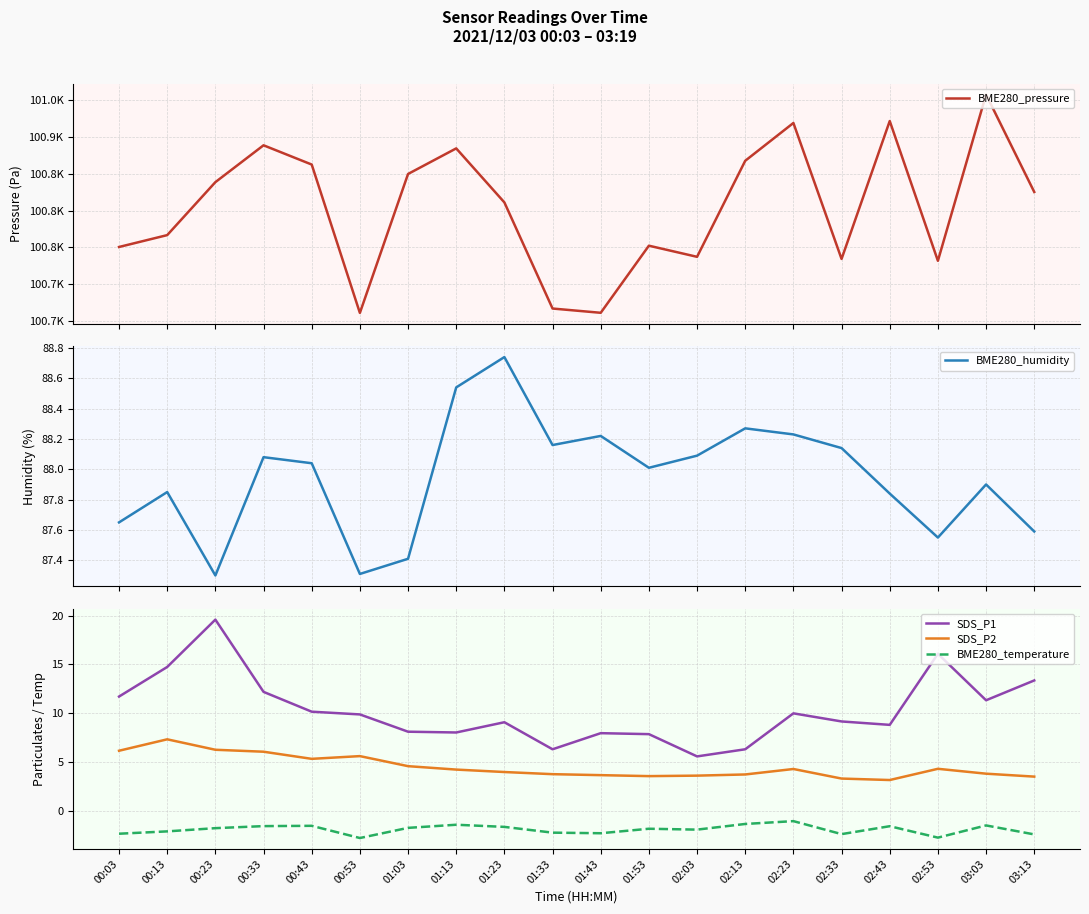

True or false: SDS_P1 and BME280_pressure cross at least once.

False